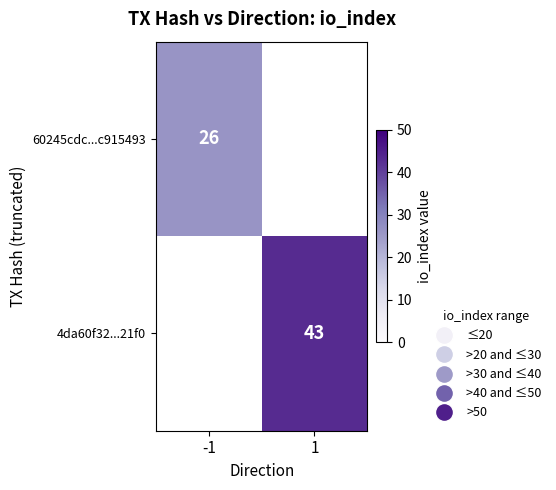

Is the value of 60245cdc...c915493 at -1 greater than the value of 4da60f32...21f0 at 1?

No